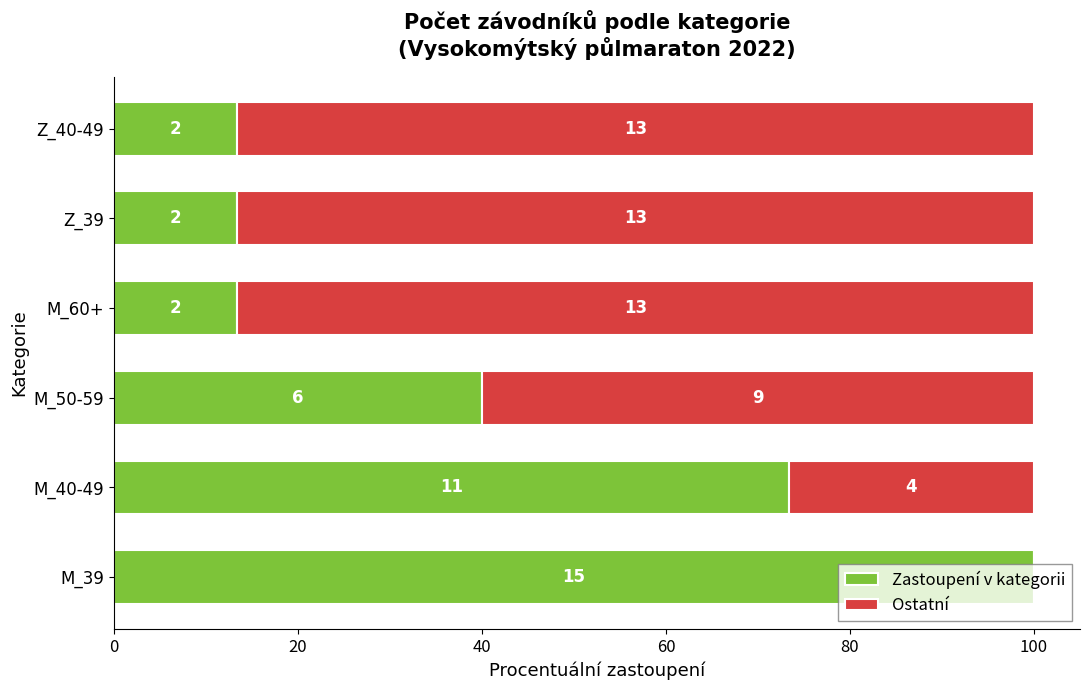

What are all the series names shown in the legend?

Zastoupení v kategorii, Ostatní